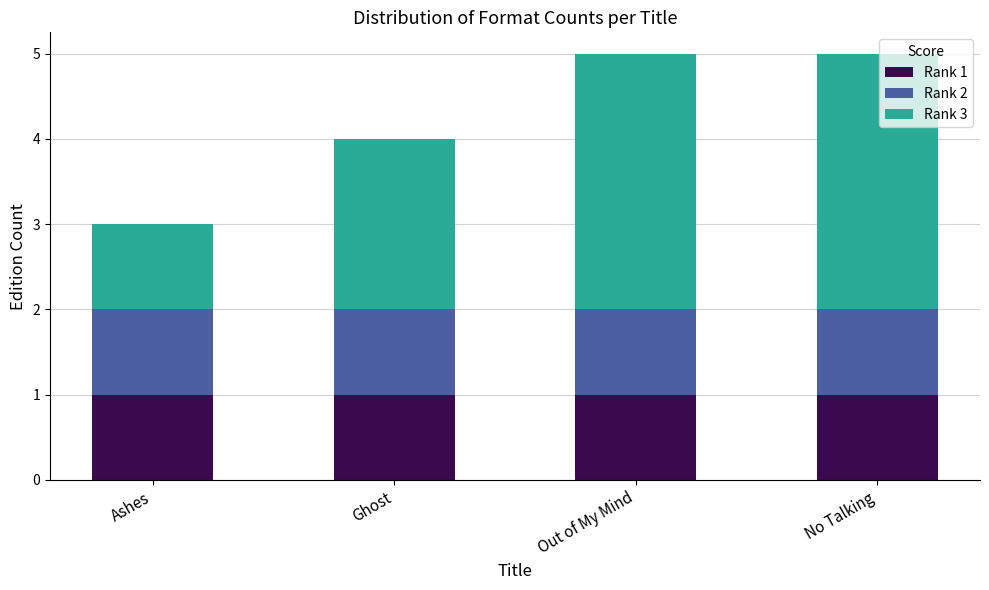

What is the total value across all series at No Talking?

5